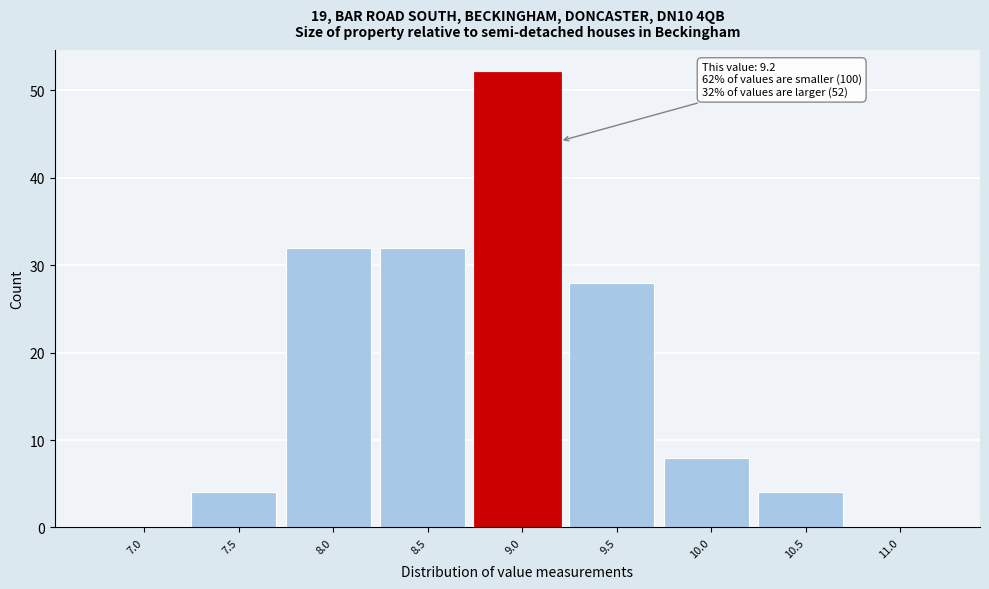

Reading left to right, what are all the values shown in this chart?

7.0=0	7.5=4	8.0=32	8.5=32	9.0=52	9.5=28	10.0=8	10.5=4	11.0=0